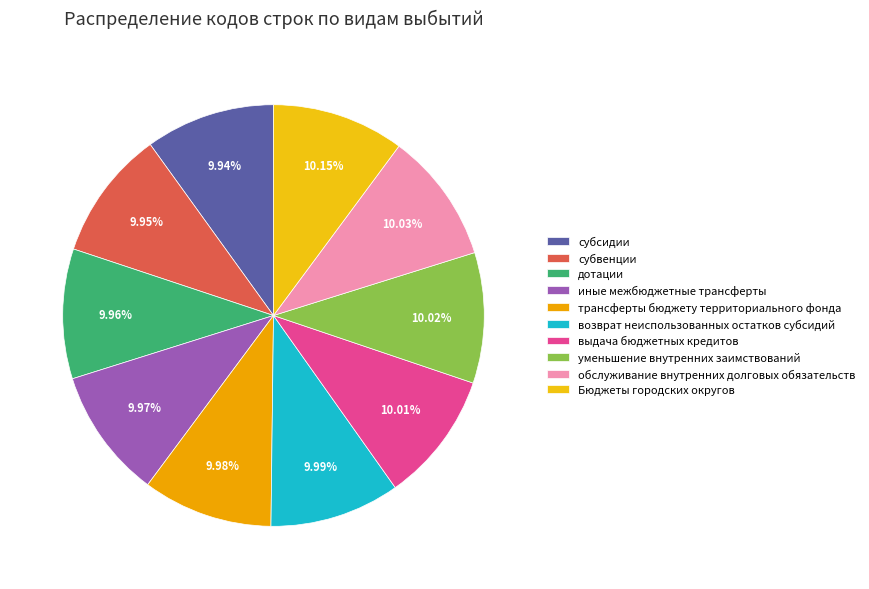

How much of the chart is everything except обслуживание внутренних долговых обязательств?

90.0%